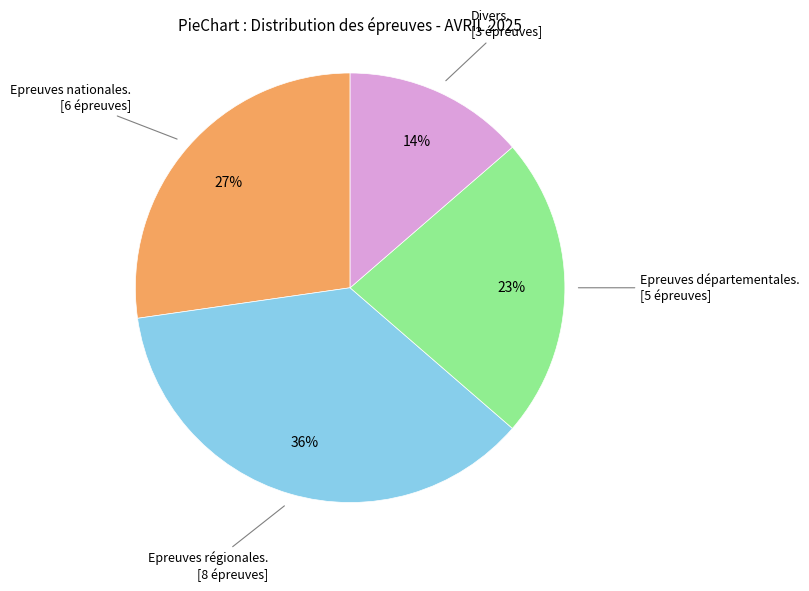

Does any single category account for the majority?

No